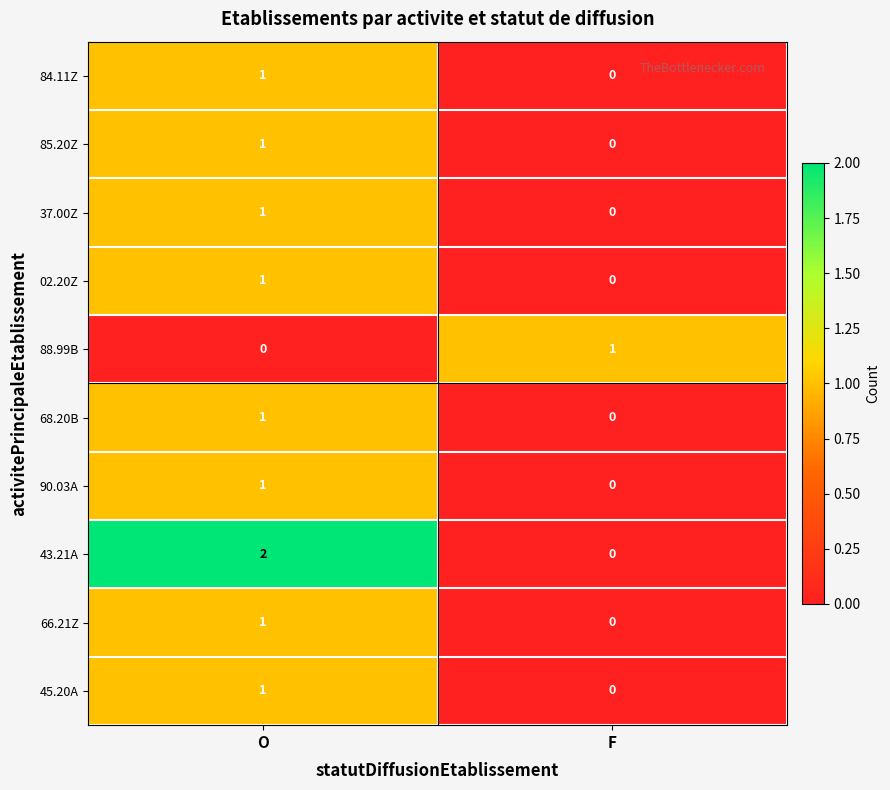

Which series changed the most between O and F?

43.21A